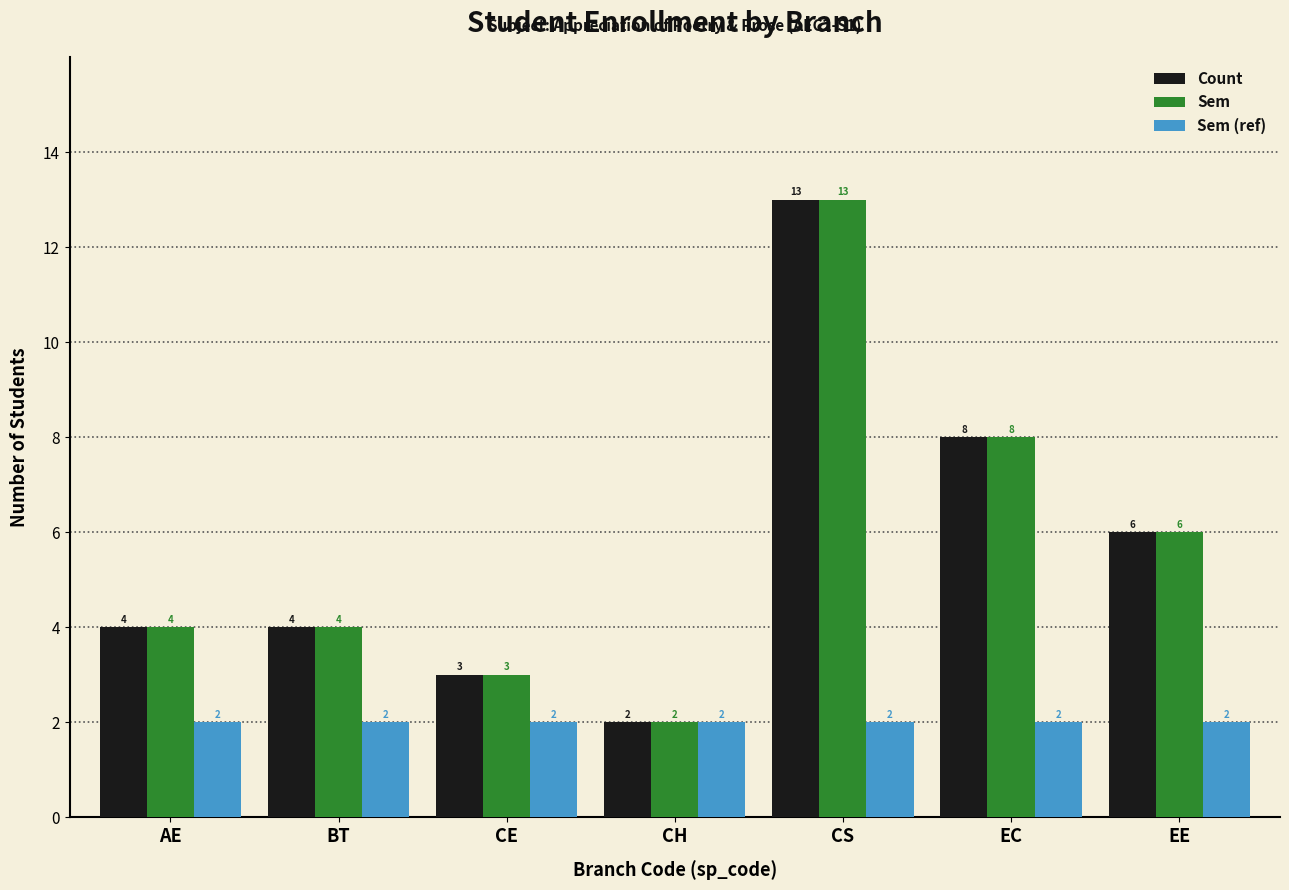

What is the sum of all Sem values?

40